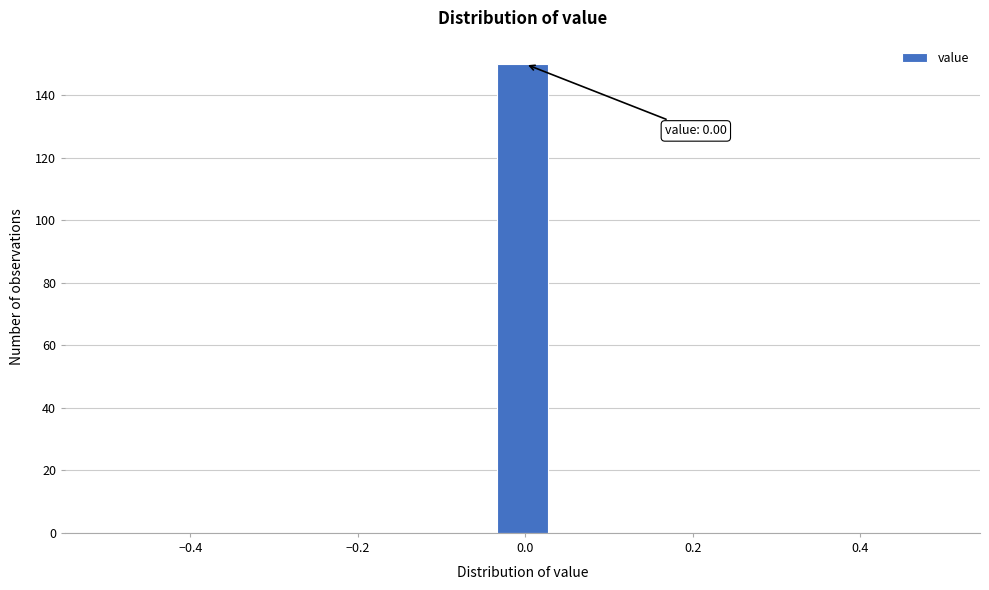

Around what value on the x-axis is the tallest bar? Give the approximate position of its centre, as read against the axis.

0.00